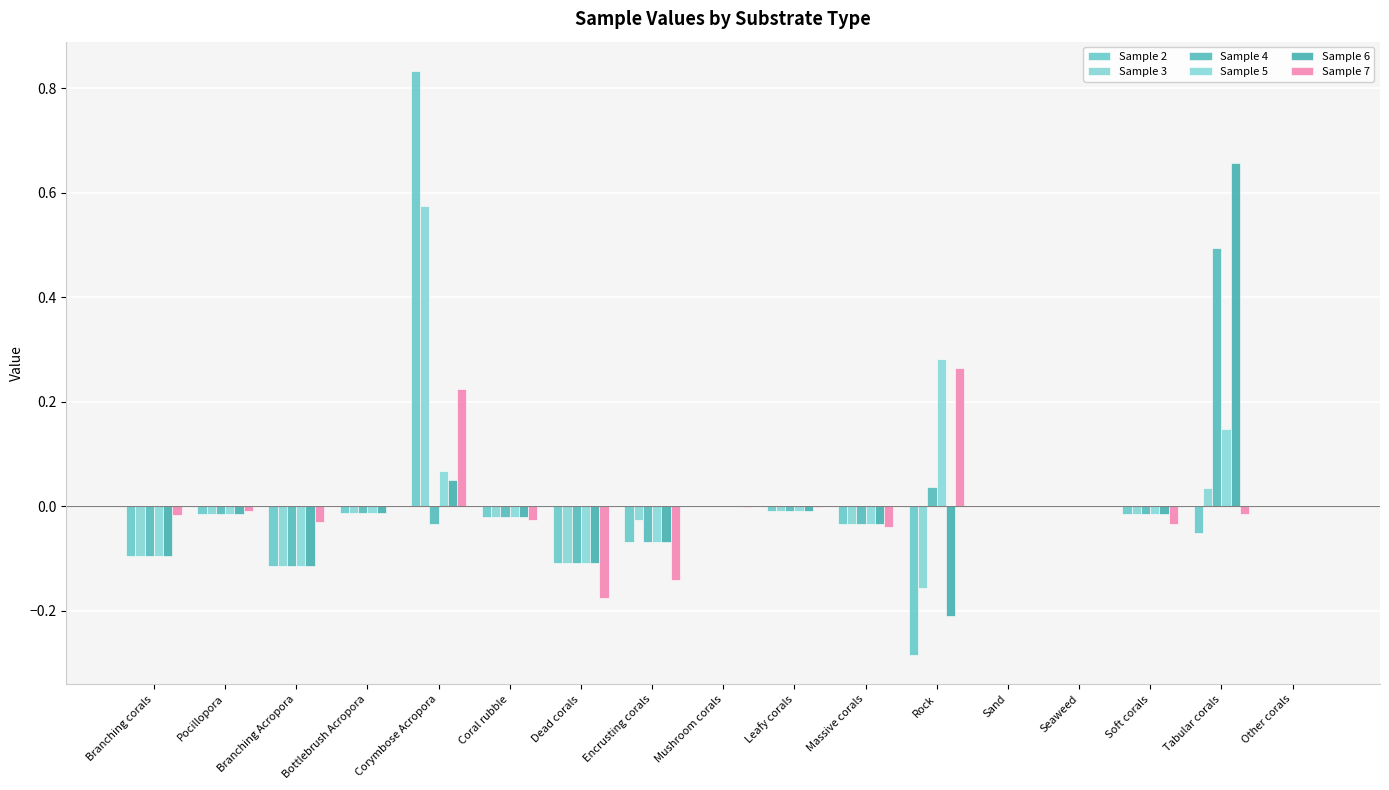

True or false: Sample 7 has a value of -0.0 at Bottlebrush Acropora.

True